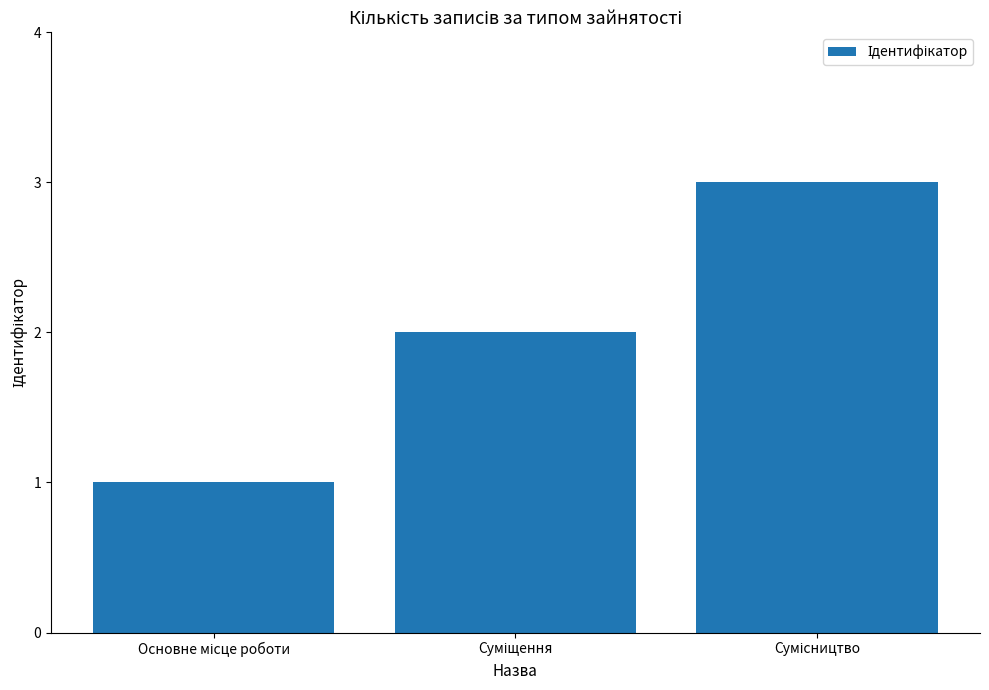

What is the maximum value shown in the chart?

3